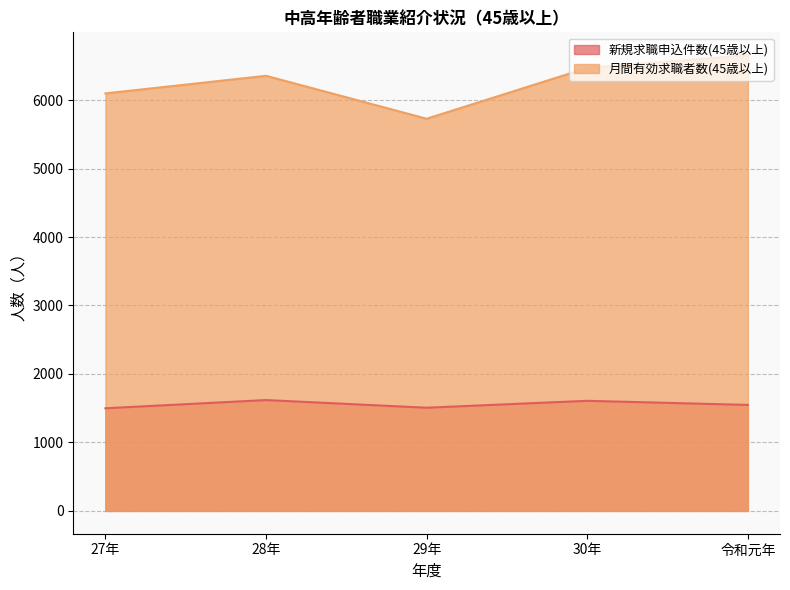

Reading left to right, transcribe all the data shown in this chart.

新規求職申込件数(45歳以上): 1499	1619	1507	1608	1548
月間有効求職者数(45歳以上): 6097	6354	5727	6469	6656